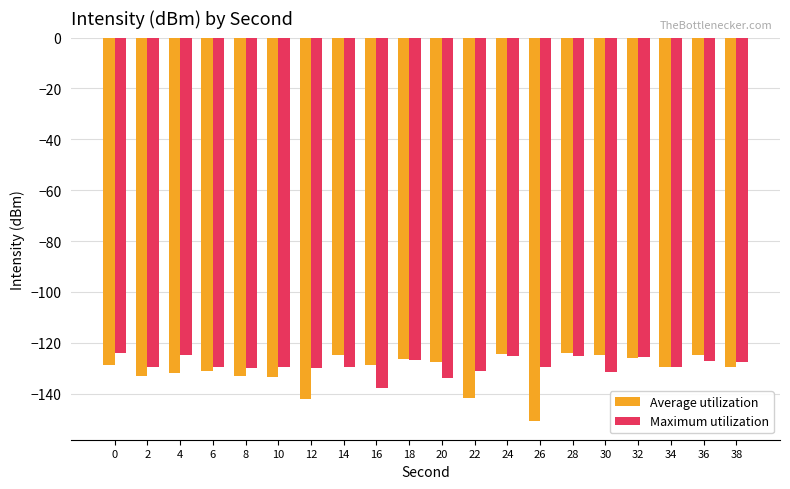

How many distinct data groups are displayed?

2